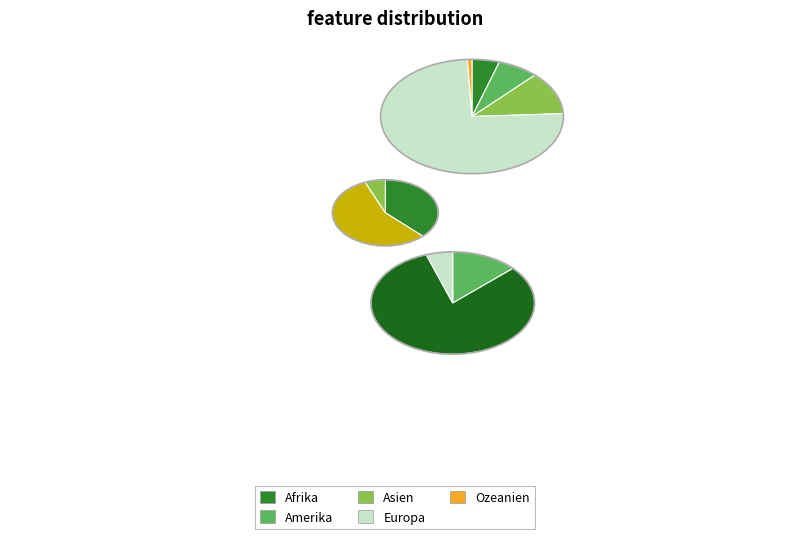

Is there a majority slice in this chart?

Yes